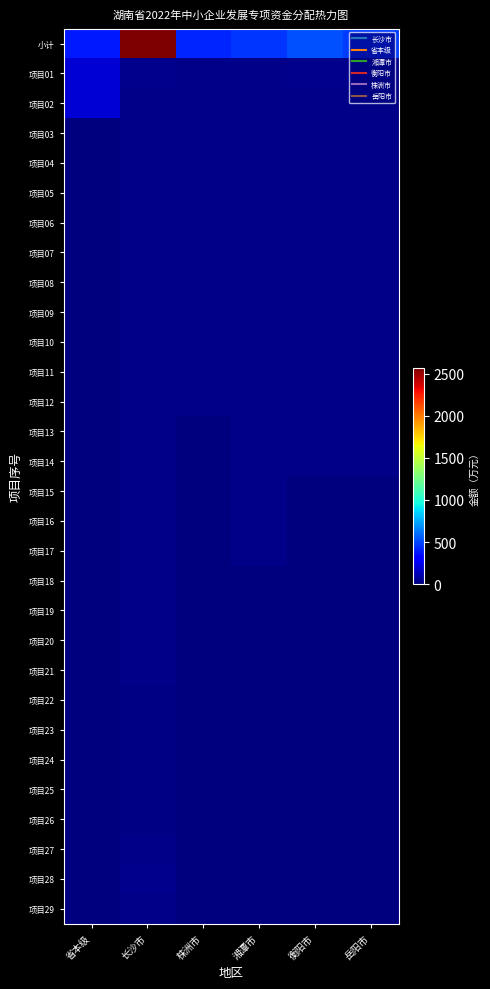

Which category has the lowest value across all series?

省本级